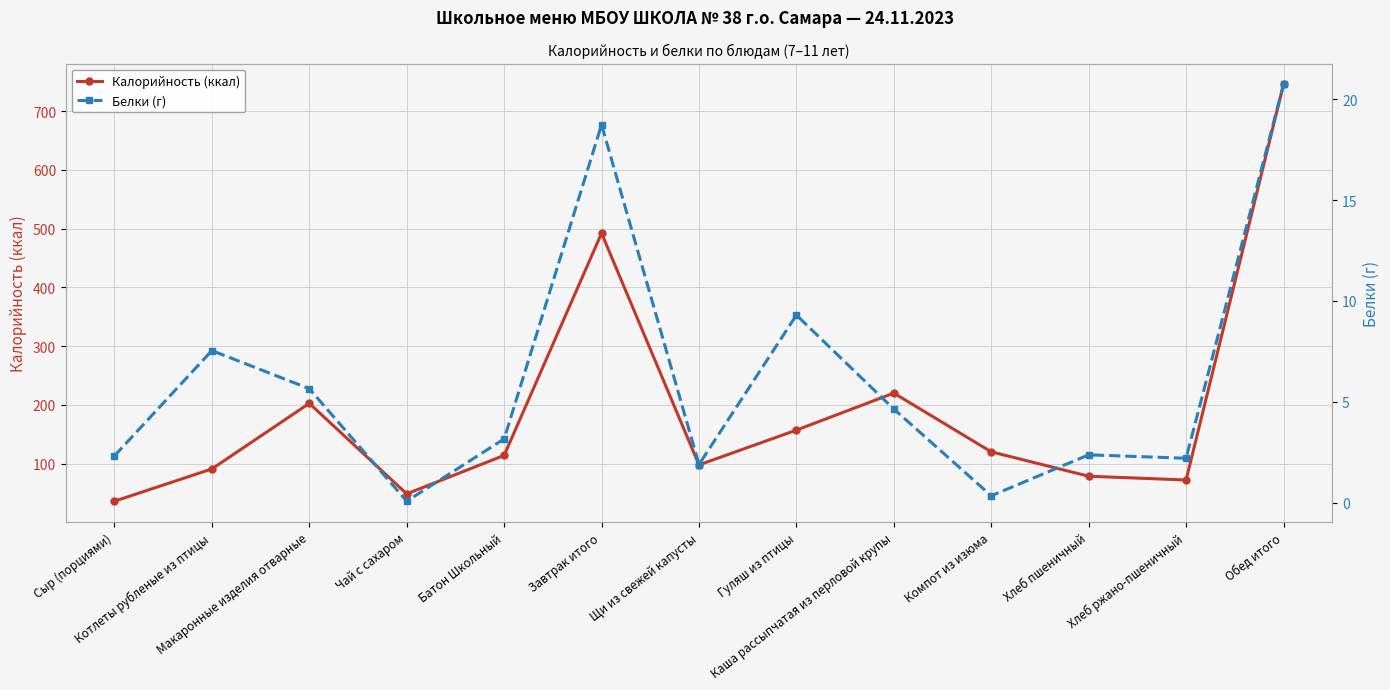

Which series has the widest spread of values?

Калорийность (ккал)